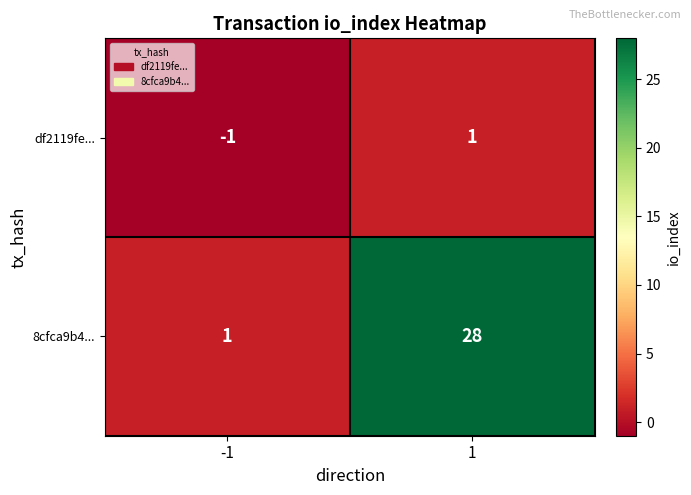

Reading left to right, what are all the values shown in this chart?

df2119fe...: -1	1
8cfca9b4...: 1	28